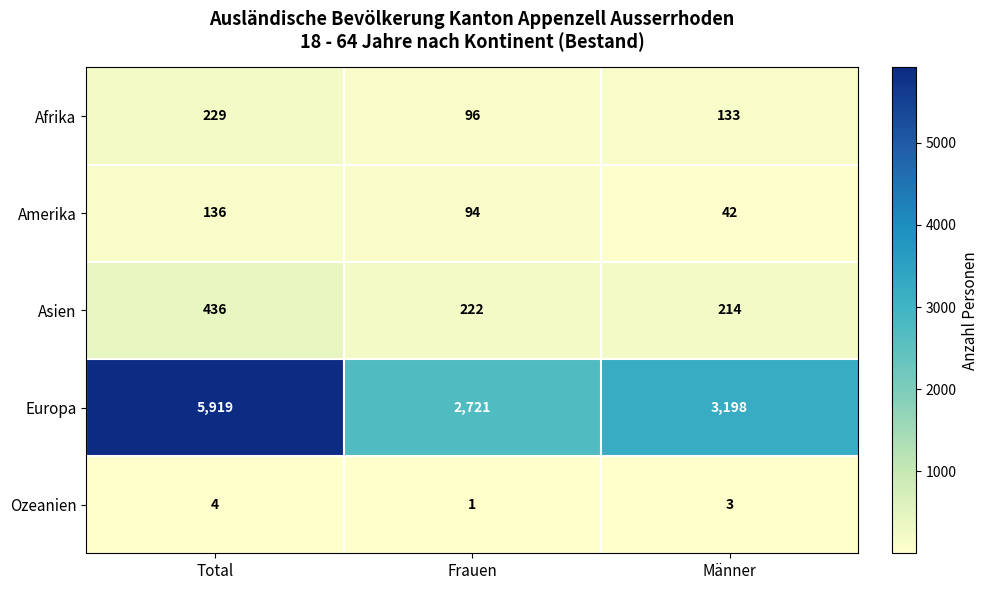

What is the difference between the maximum and minimum values in the Afrika series?

133